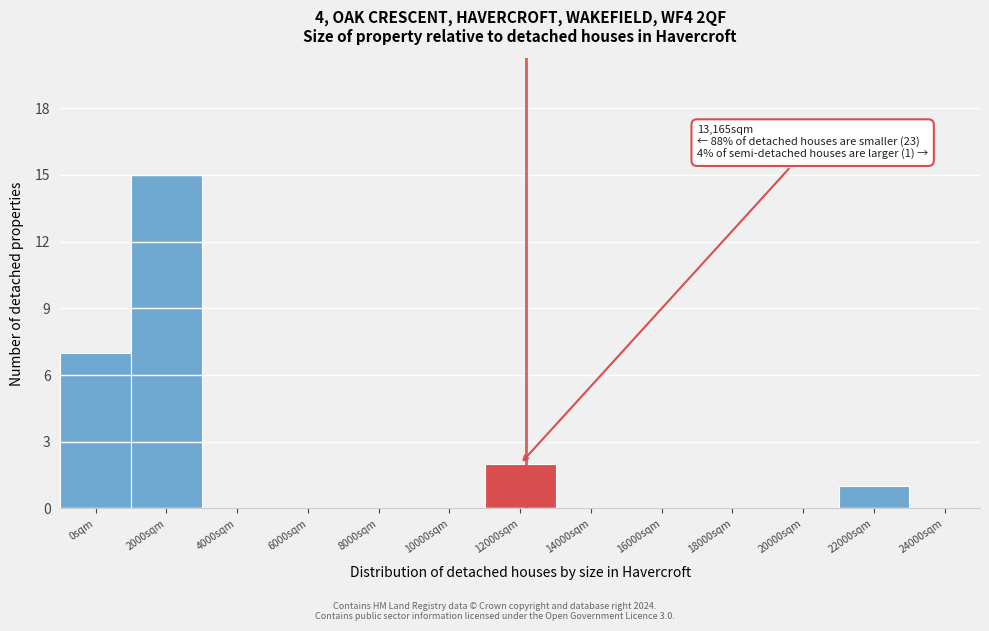

Reading right to left, what are all the values shown in this chart?

24000sqm=0	22000sqm=1	20000sqm=0	18000sqm=0	16000sqm=0	14000sqm=0	12000sqm=2	10000sqm=0	8000sqm=0	6000sqm=0	4000sqm=0	2000sqm=15	0sqm=7